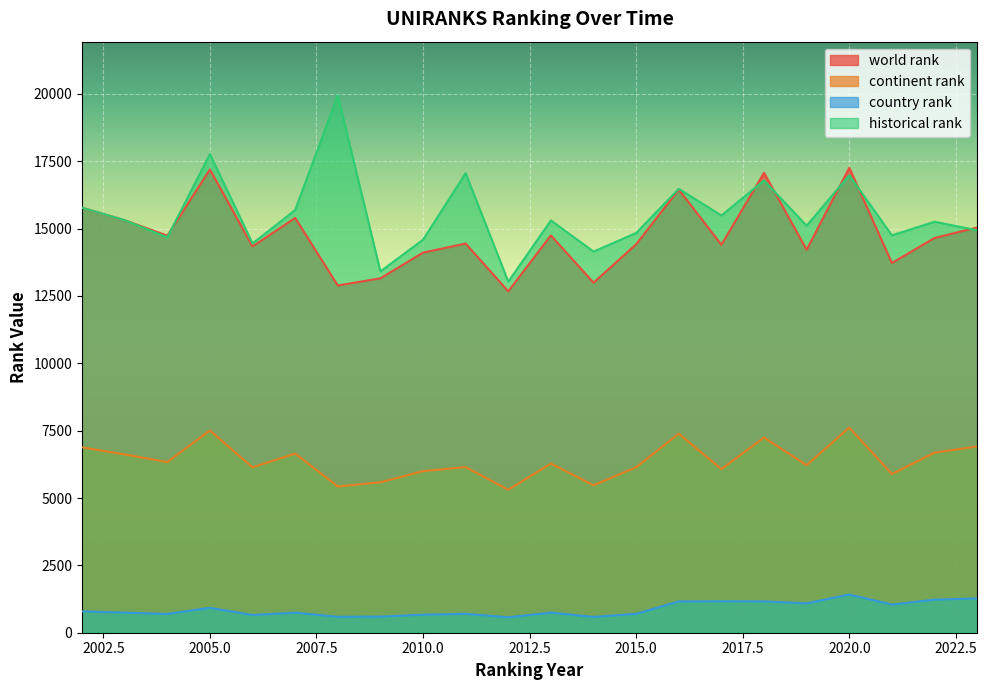

How many lines are shown in the chart?

4